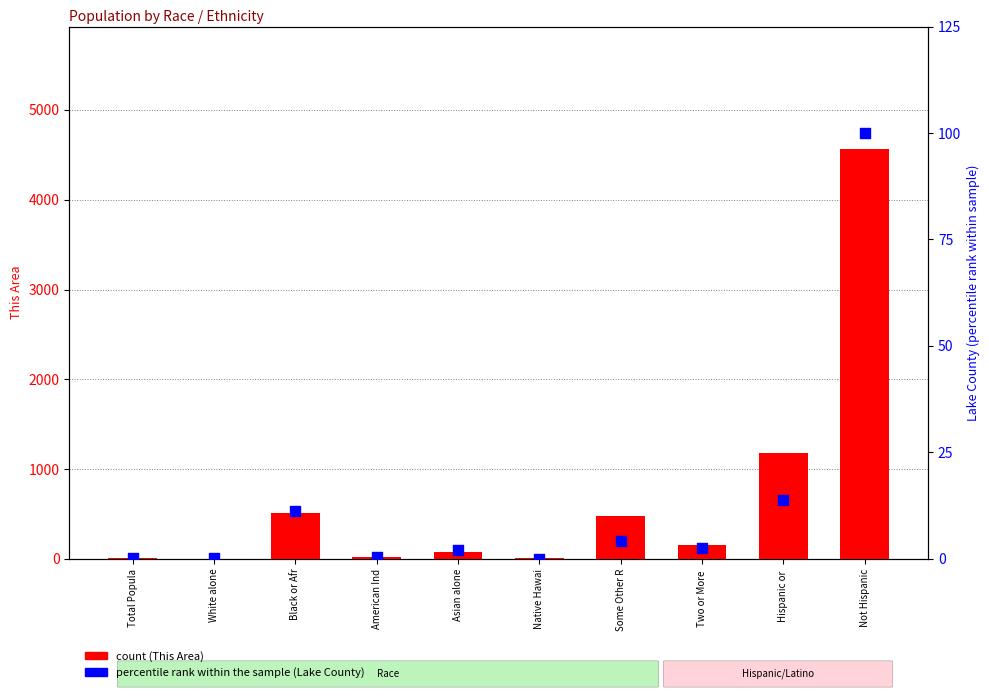

Which series reaches the minimum Y coordinate?

Lake County (percentile rank)